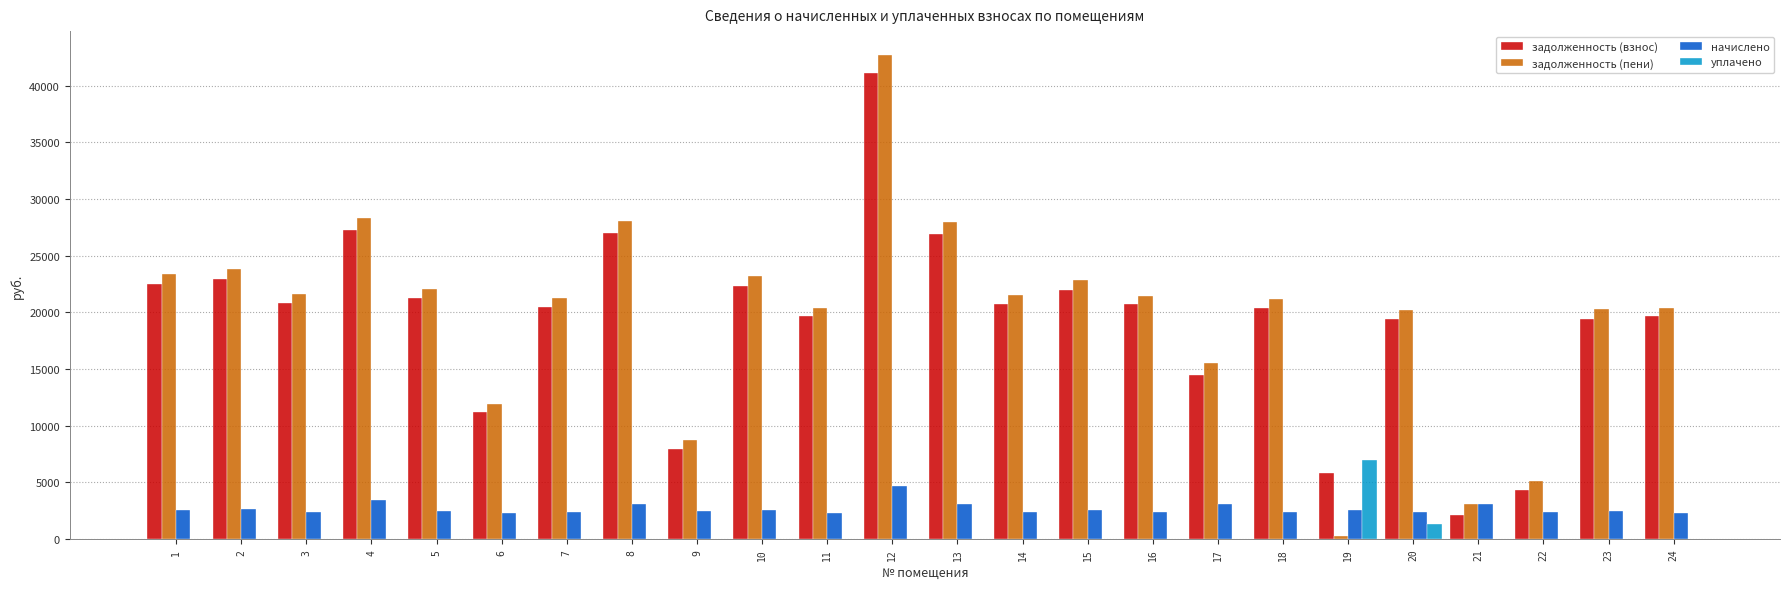

What is the sum of the начислено values at 4 and 21?

6499.7